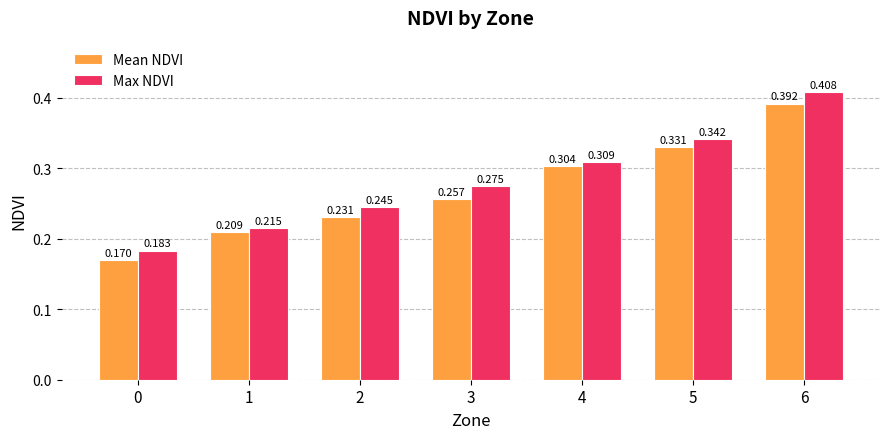

Rank the categories by Mean NDVI value from highest to lowest.

6, 5, 4, 3, 2, 1, 0